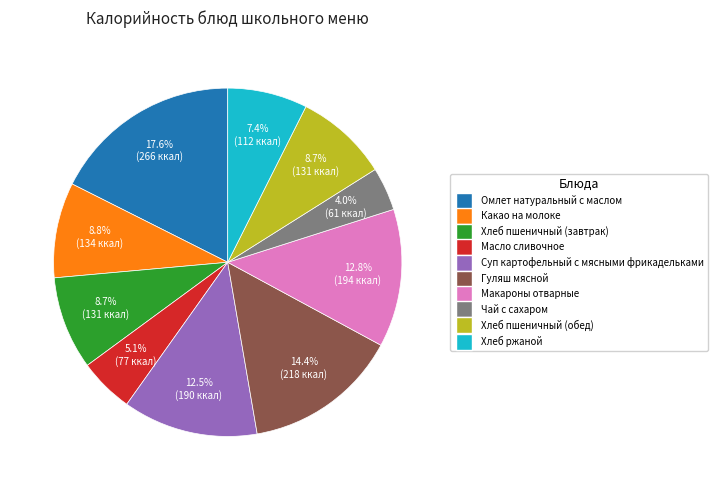

Combined, do Масло сливочное and Хлеб пшеничный (завтрак) account for over 50%?

No